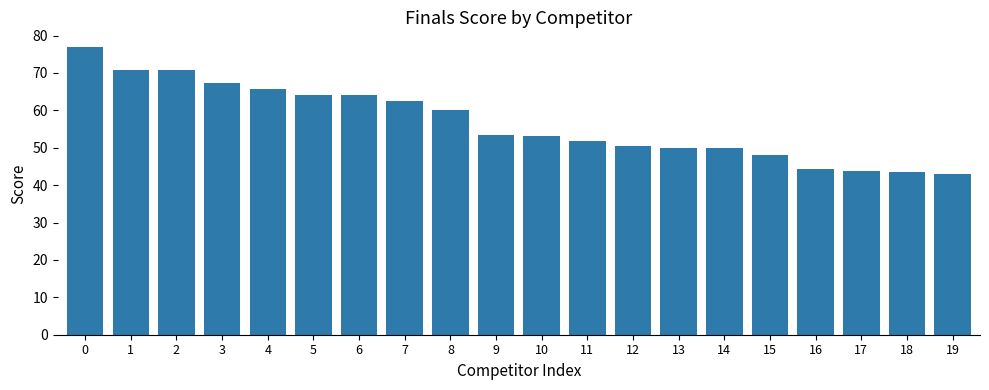

What is the change in value from 3 to 10?

-14.1